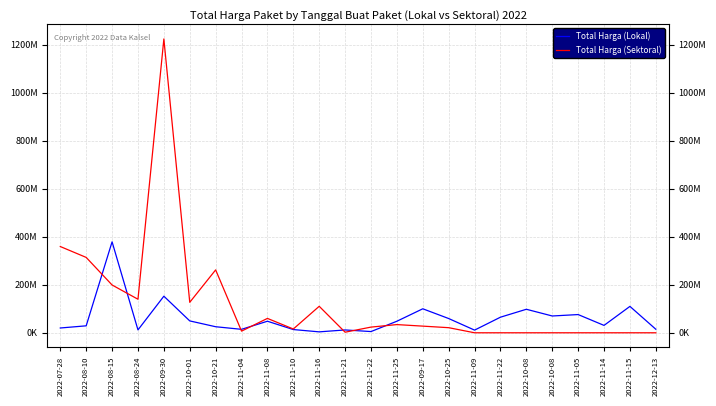

Does the chart display data point markers on the line(s)?

No